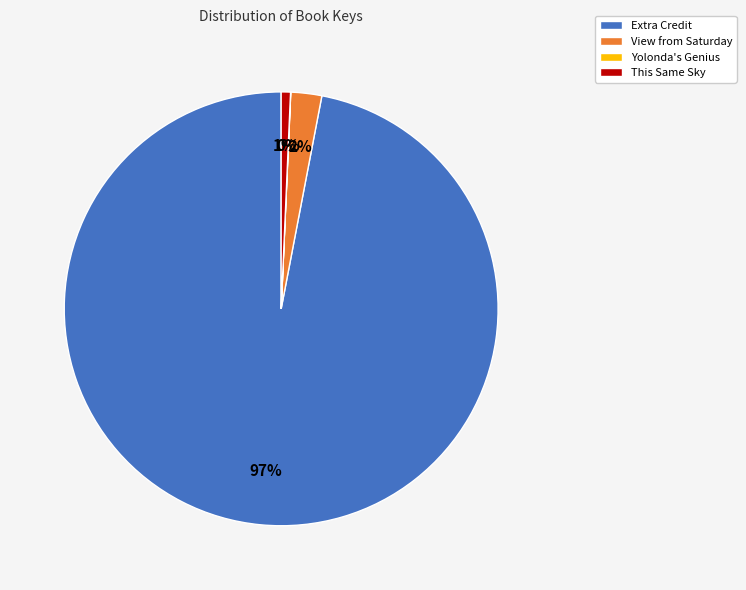

Is it true that View from Saturday is 2% of the pie?

True